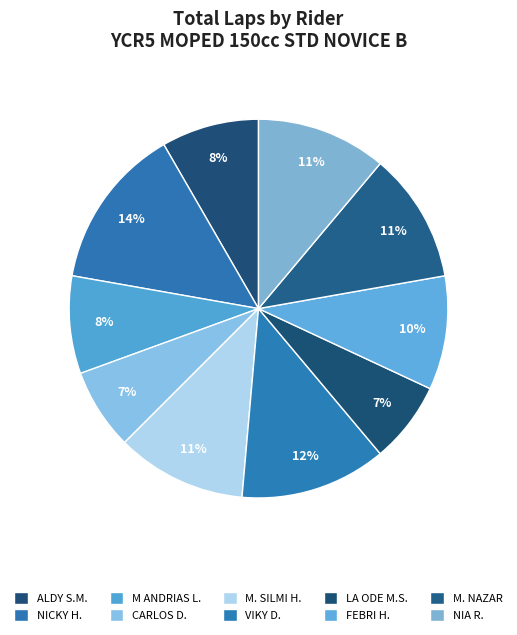

How many slices are in this pie chart?

10